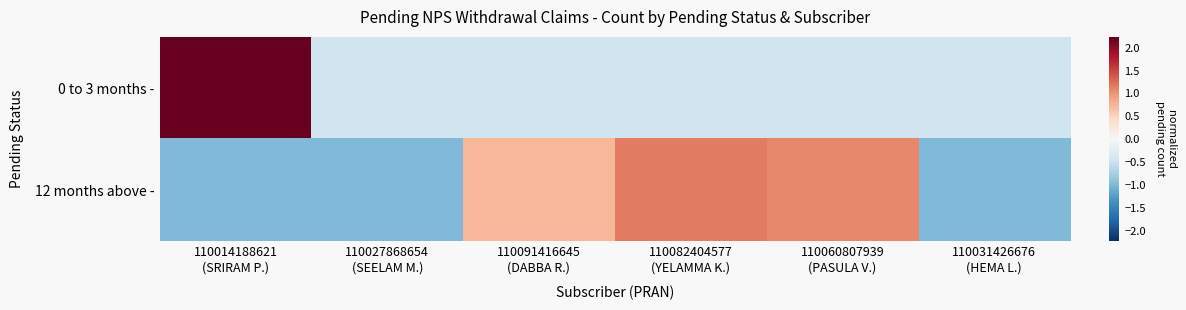

Reading right to left, list all the values displayed in this chart.

0 to 3 months -: 110031426676
(HEMA L.)=-0.4	110060807939
(PASULA V.)=-0.4	110082404577
(YELAMMA K.)=-0.4	110091416645
(DABBA R.)=-0.4	110027868654
(SEELAM M.)=-0.4	110014188621
(SRIRAM P.)=2.2
12 months above -: 110031426676
(HEMA L.)=-1.0	110060807939
(PASULA V.)=1.1	110082404577
(YELAMMA K.)=1.1	110091416645
(DABBA R.)=0.7	110027868654
(SEELAM M.)=-1.0	110014188621
(SRIRAM P.)=-1.0